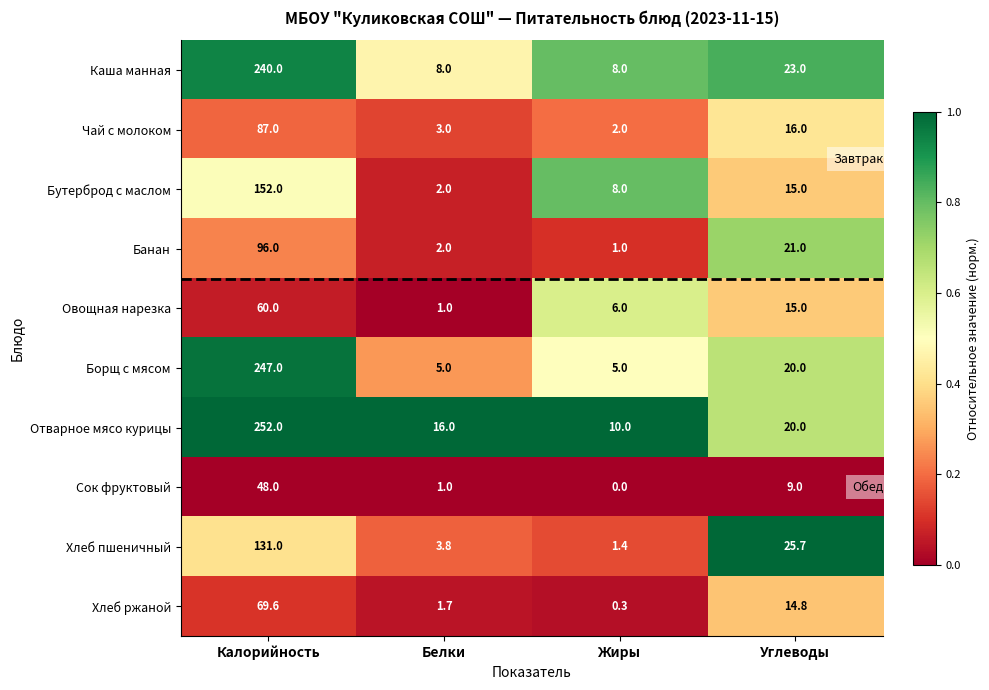

What is the difference between the maximum and second lowest values in the Каша манная series?

232.0